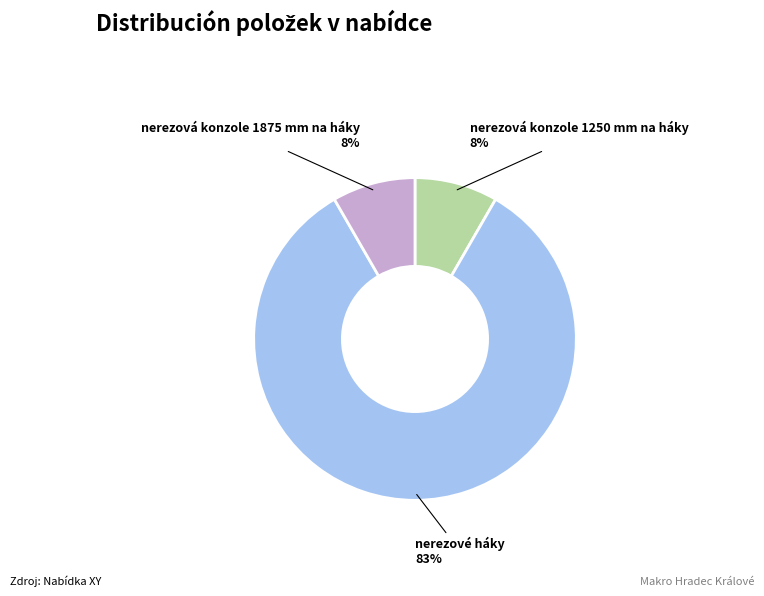

To the nearest percent, what portion does nerezová konzole 1875 mm na háky represent?

8%